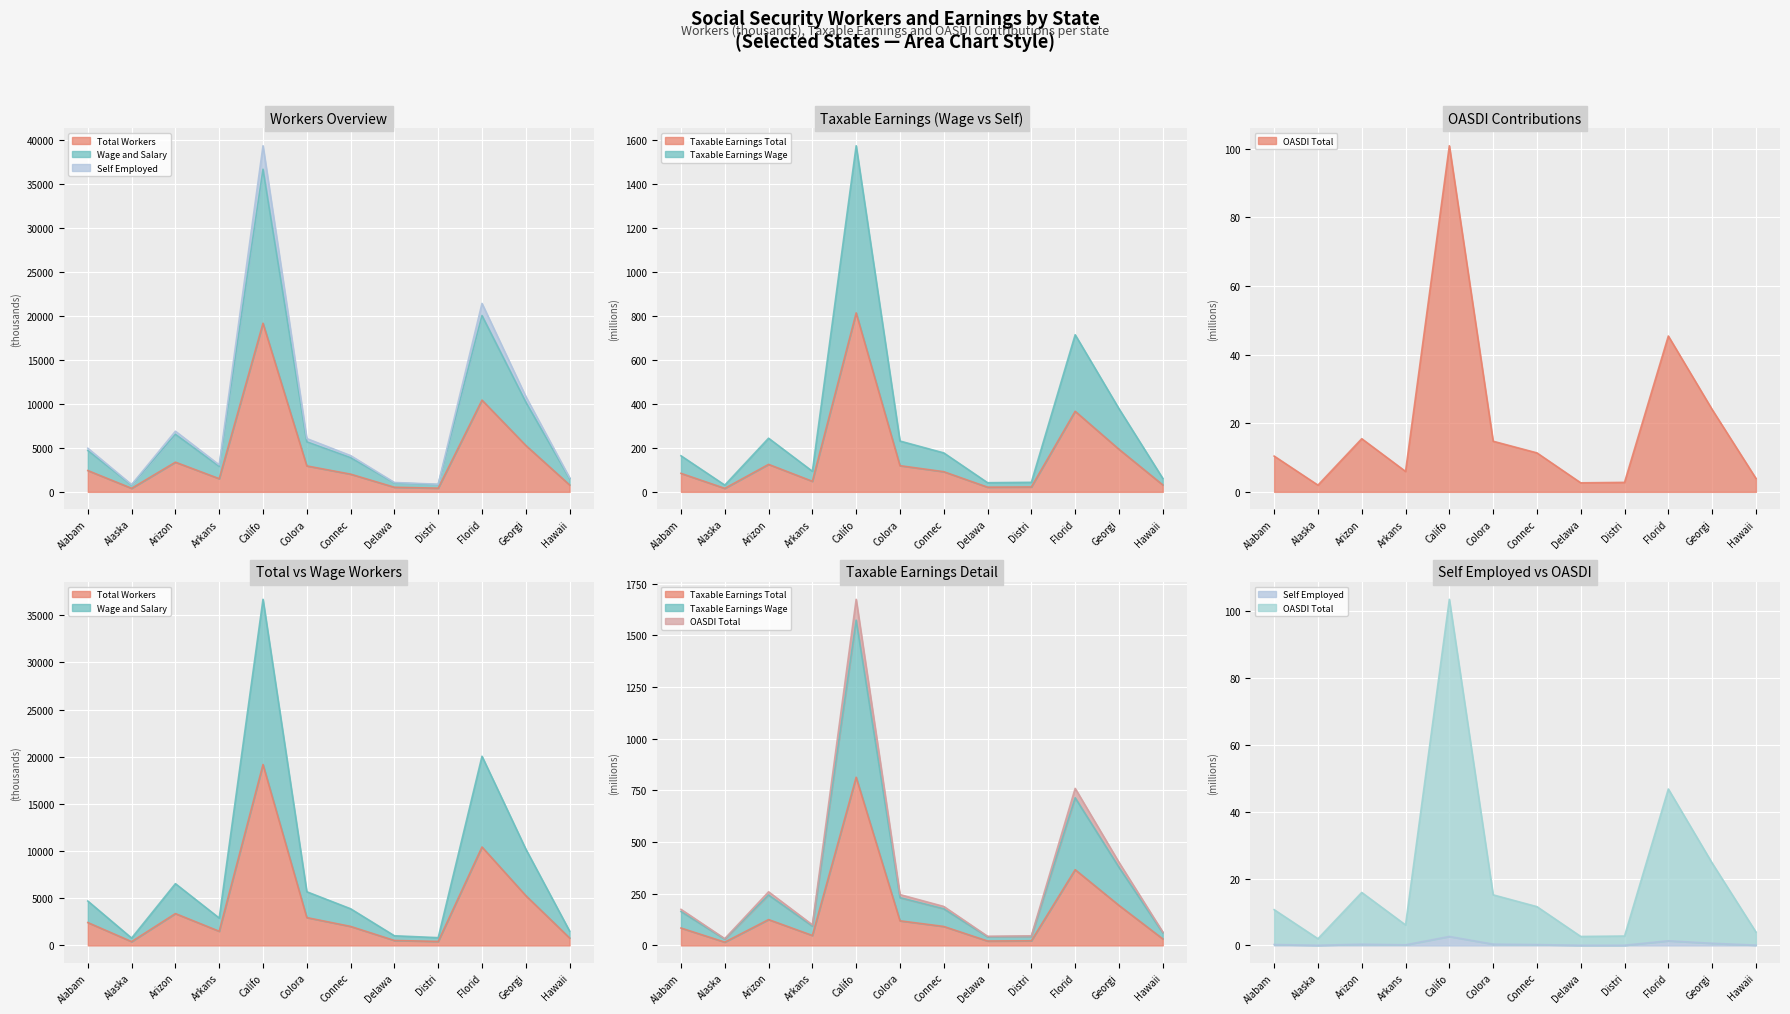

How many values in the Taxable Earnings Total series exceed 91?

6